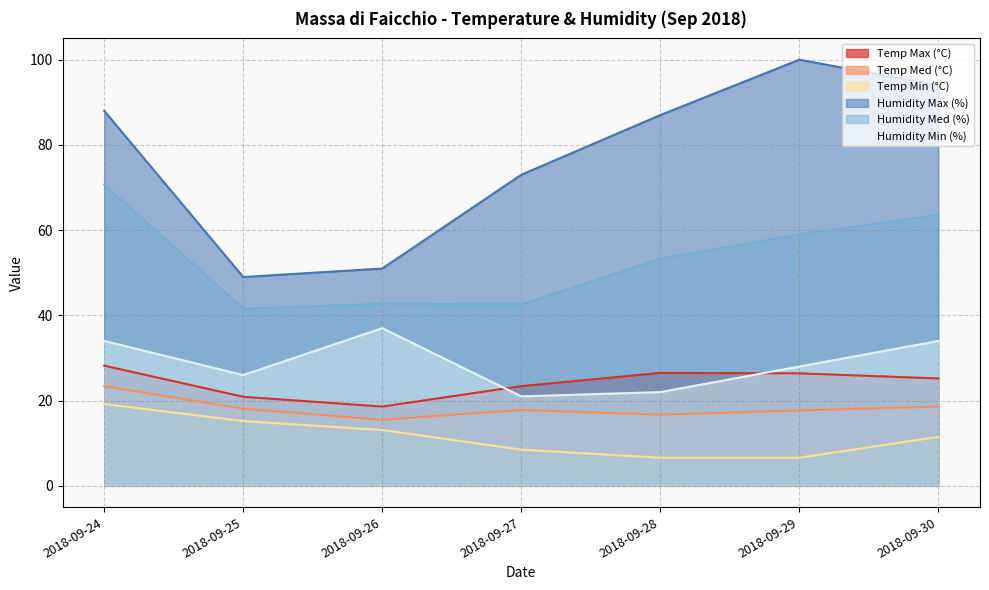

What is the minimum value shown in the chart?

6.6